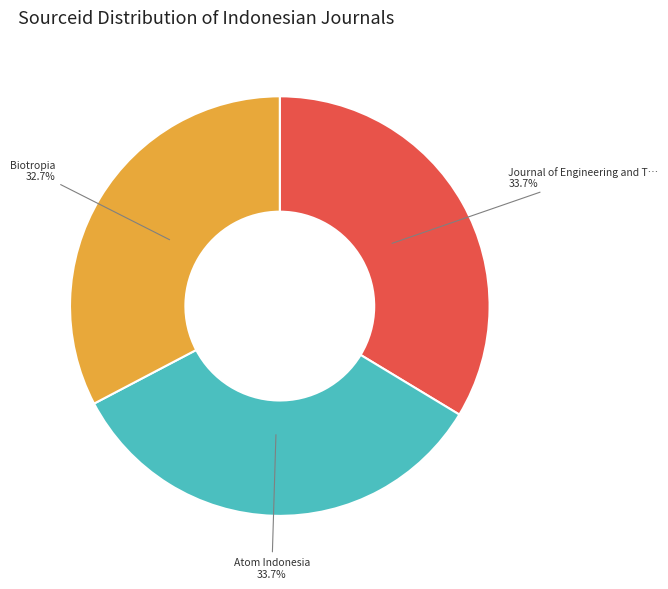

How many segments does this pie chart have?

3